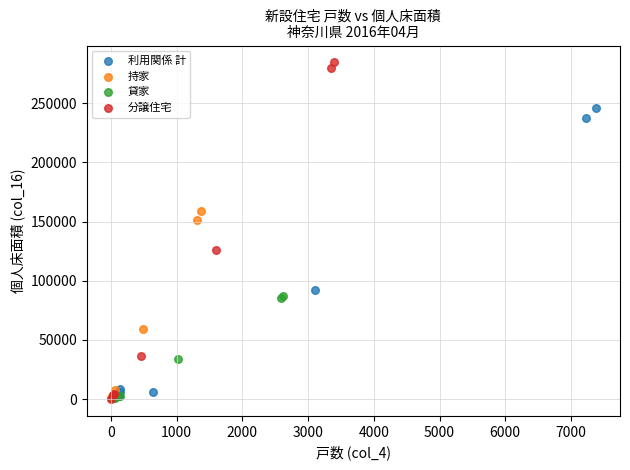

Which series has the largest Y range (max minus min)?

分譲住宅